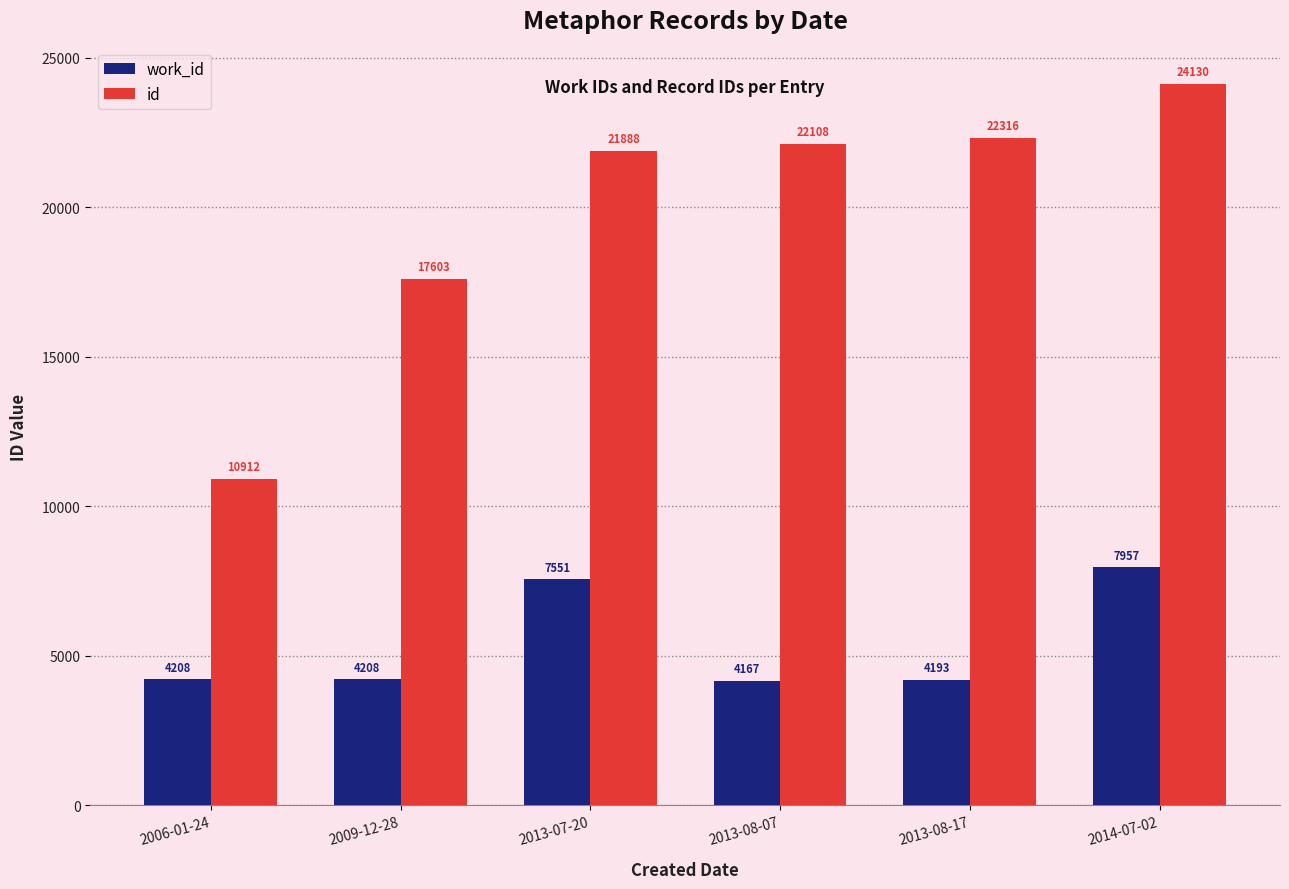

How many values in the id series are below 22108?

3